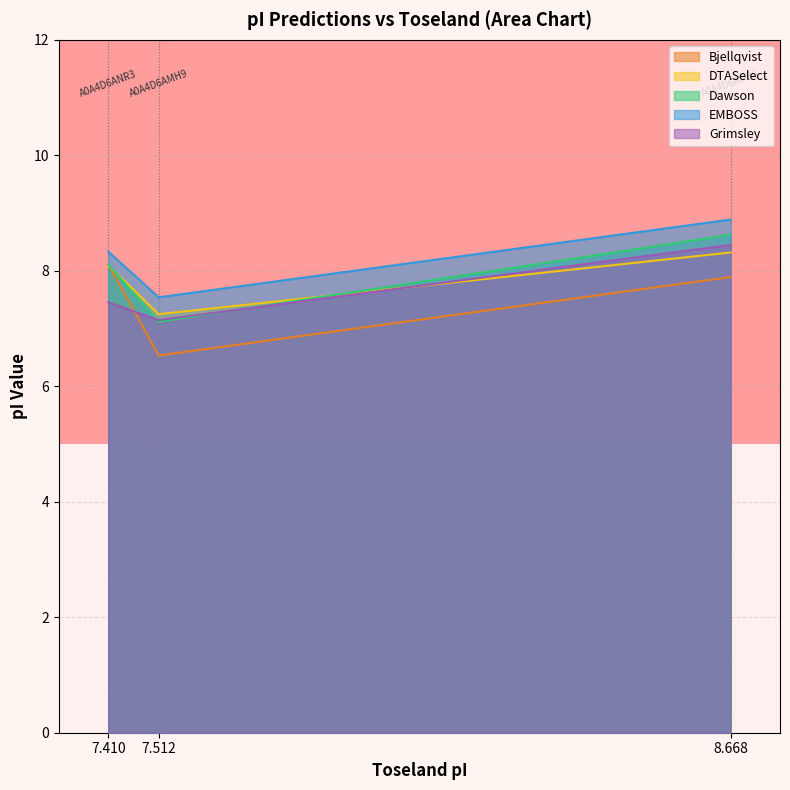

Is it true that DTASelect equals 4.2 at 8.668?

False